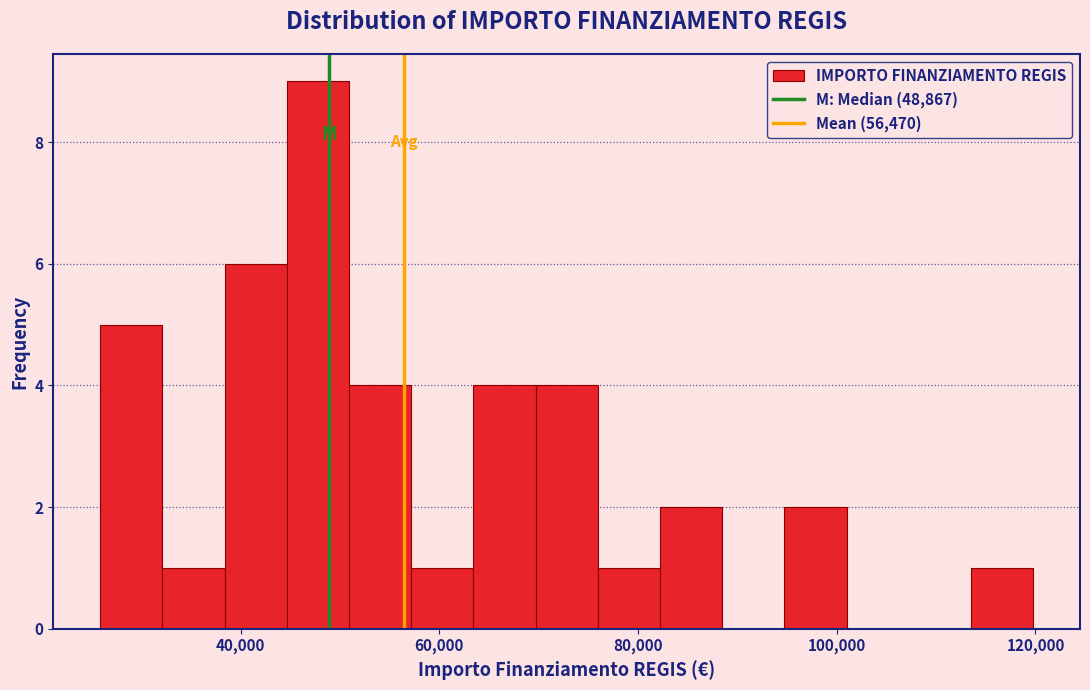

Around what value on the x-axis is the tallest bar? Give the approximate position of its centre, as read against the axis.

48000